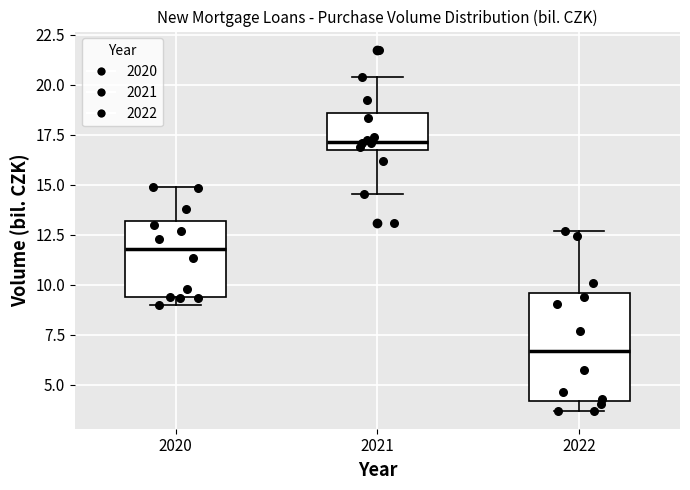

Reading left to right, read every box against the y-axis: the position of its median line, the range the box covers, and the ends of its whiskers. The values are not printed on the chart, so give them approximately, as read against the axis.

2020: median 12.0, box 9.5 to 13.0, whiskers 9.0 to 15.0
2021: median 17.0, box 16.5 to 18.5, whiskers 14.5 to 20.5
2022: median 6.5, box 4.0 to 9.5, whiskers 3.5 to 12.5